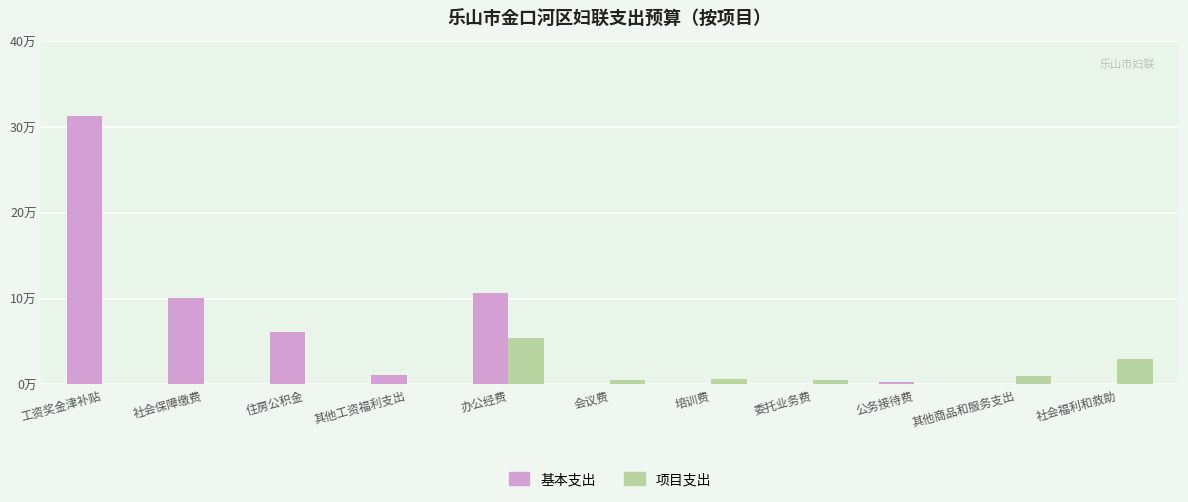

Are the bars horizontal?

No